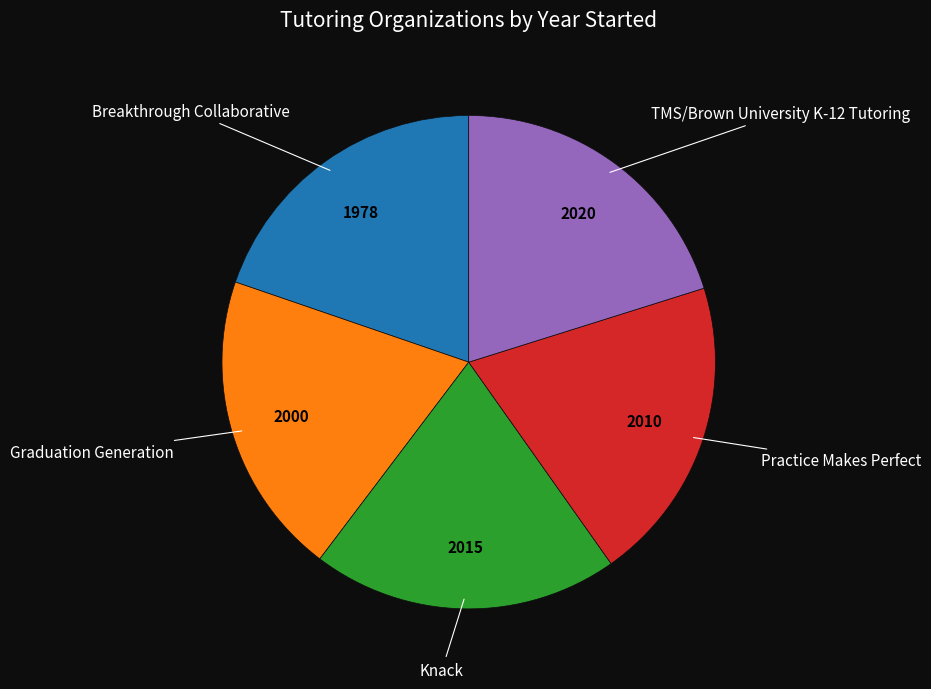

Is there a majority slice in this chart?

No